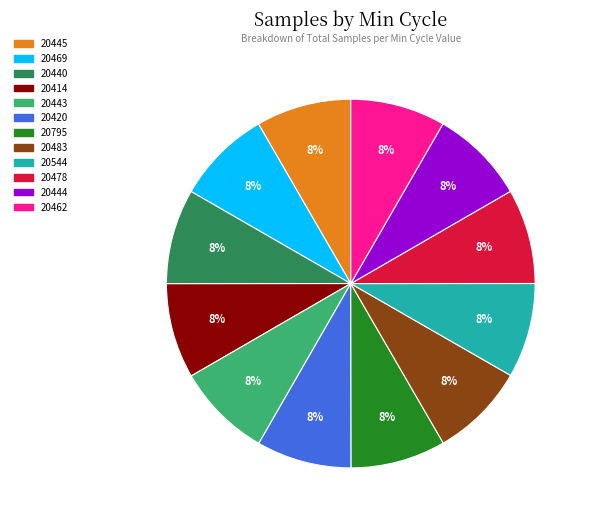

To the nearest percent, what portion does 20483 represent?

8%